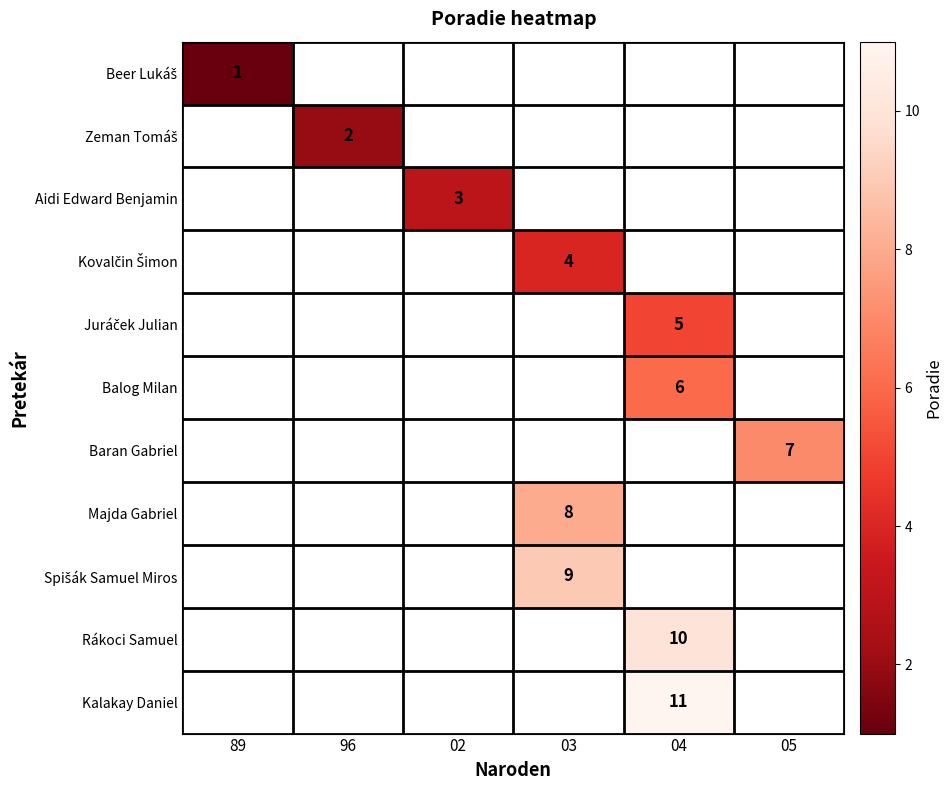

Is the value of Balog Milan at 03 greater than the value of Aidi Edward Benjamin at 03?

No